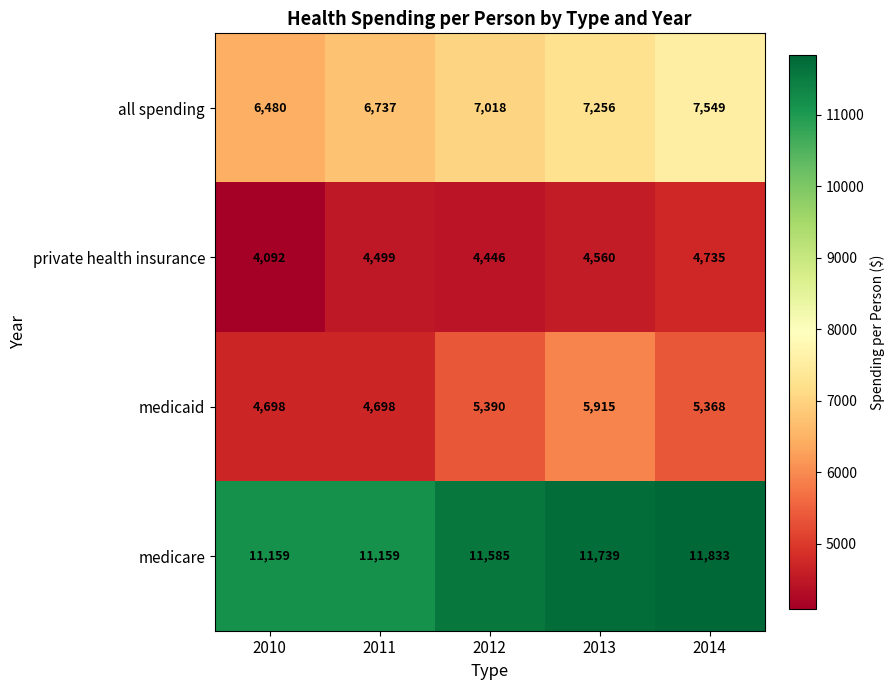

At which category is the sum across all series the highest?

2014